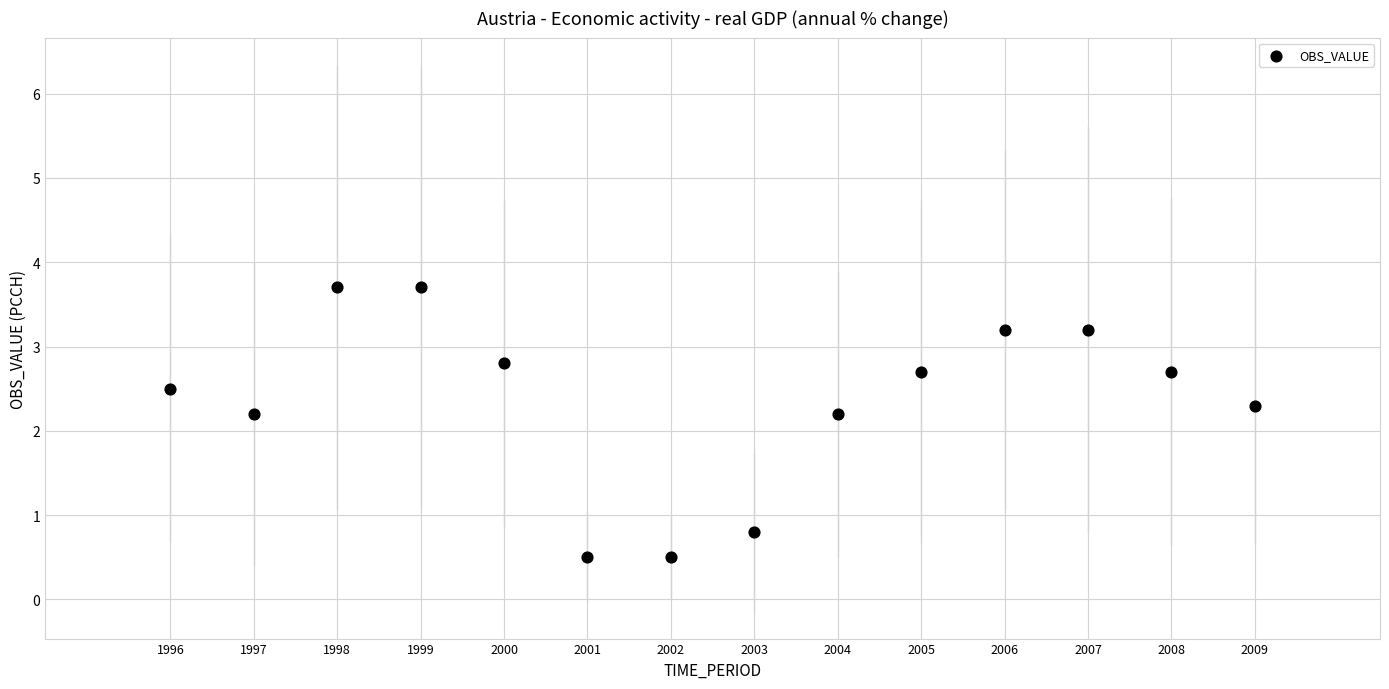

What is the range of Y values (max minus min)?

3.2